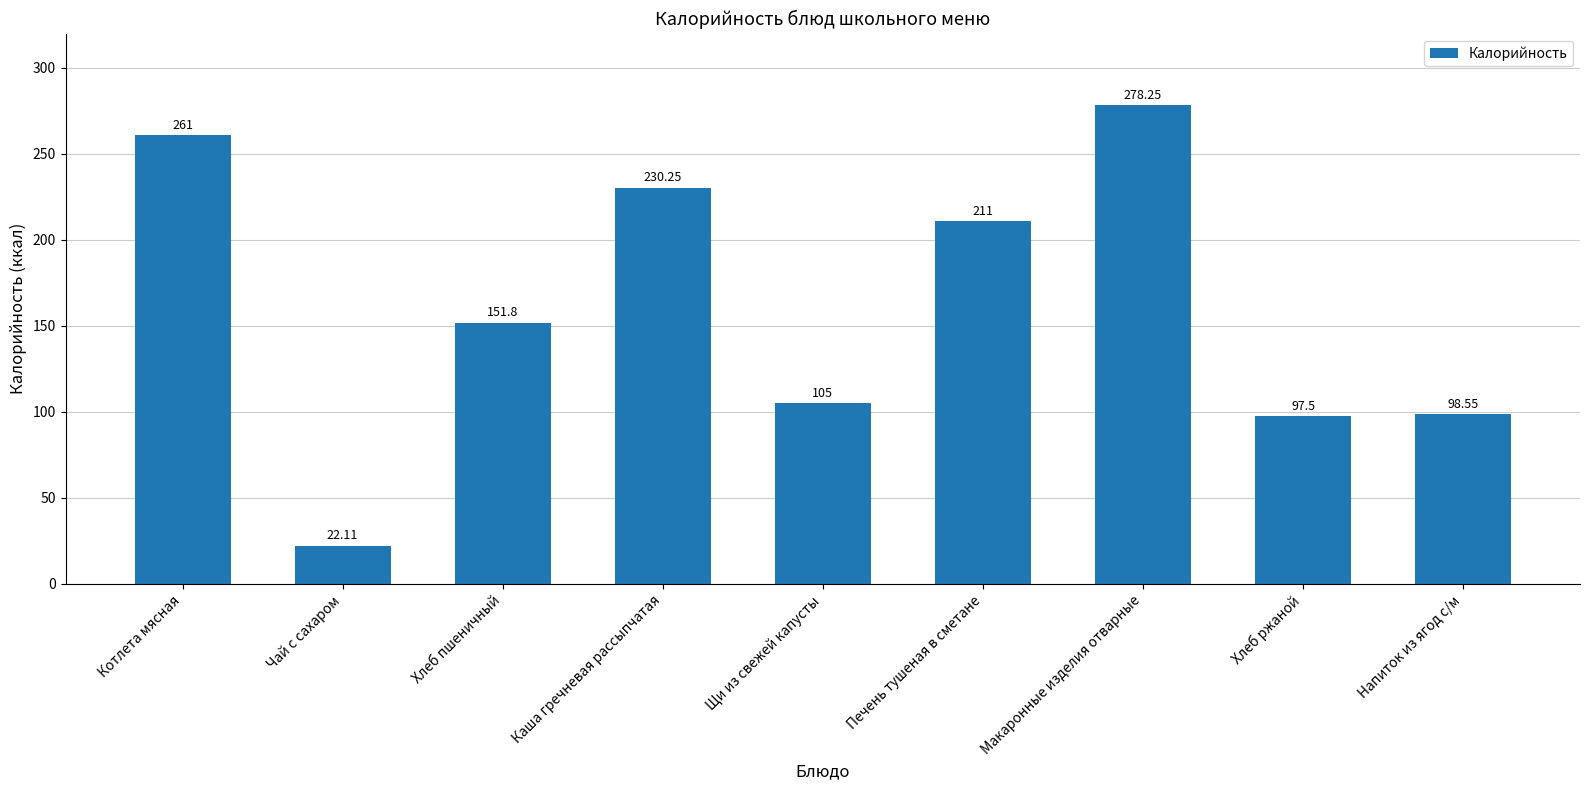

Approximately how many times larger is the value at Печень тушеная в сметане compared to Хлеб пшеничный?

1.4